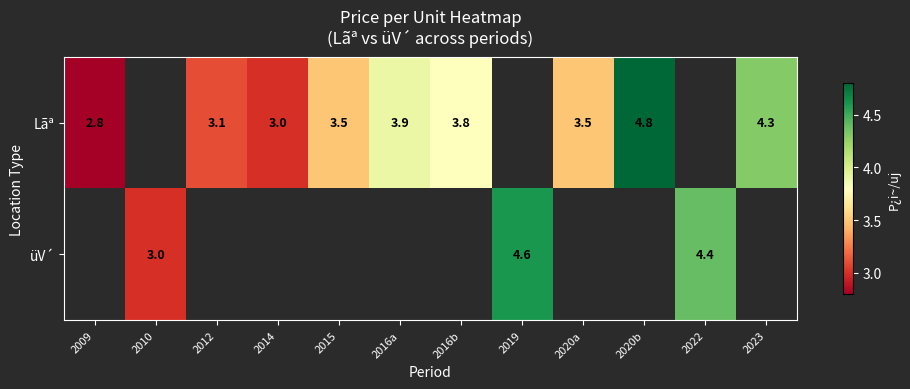

What is the maximum value shown in the chart?

4.8